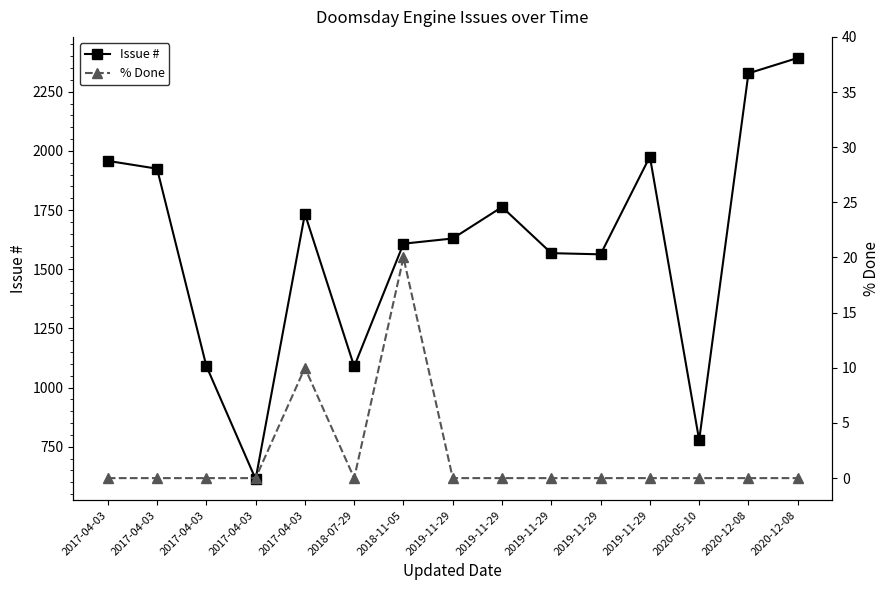

How many interior local valleys does the Issue # series have?

4